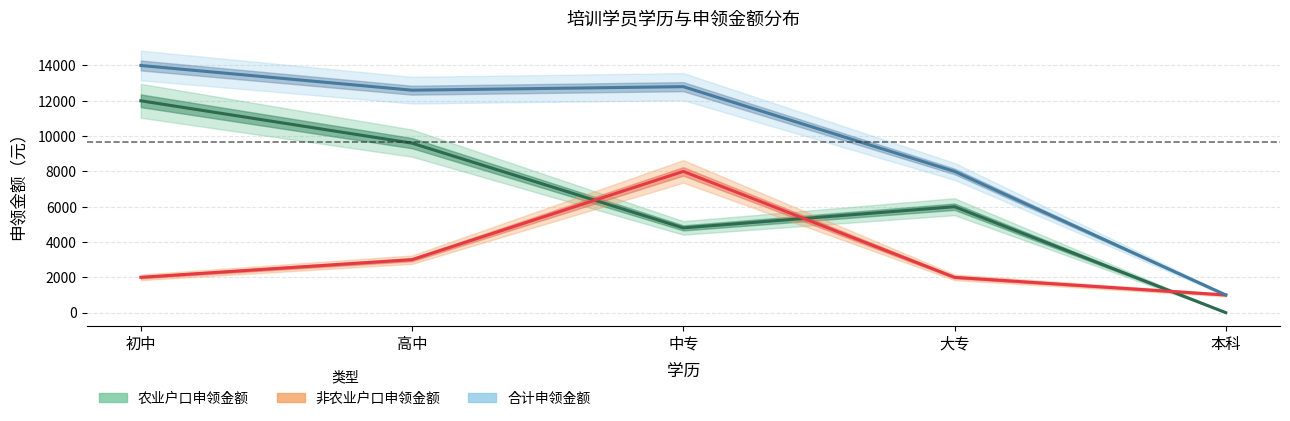

True or false: 合计申领金额 and 非农业户口申领金额 intersect in this chart.

False